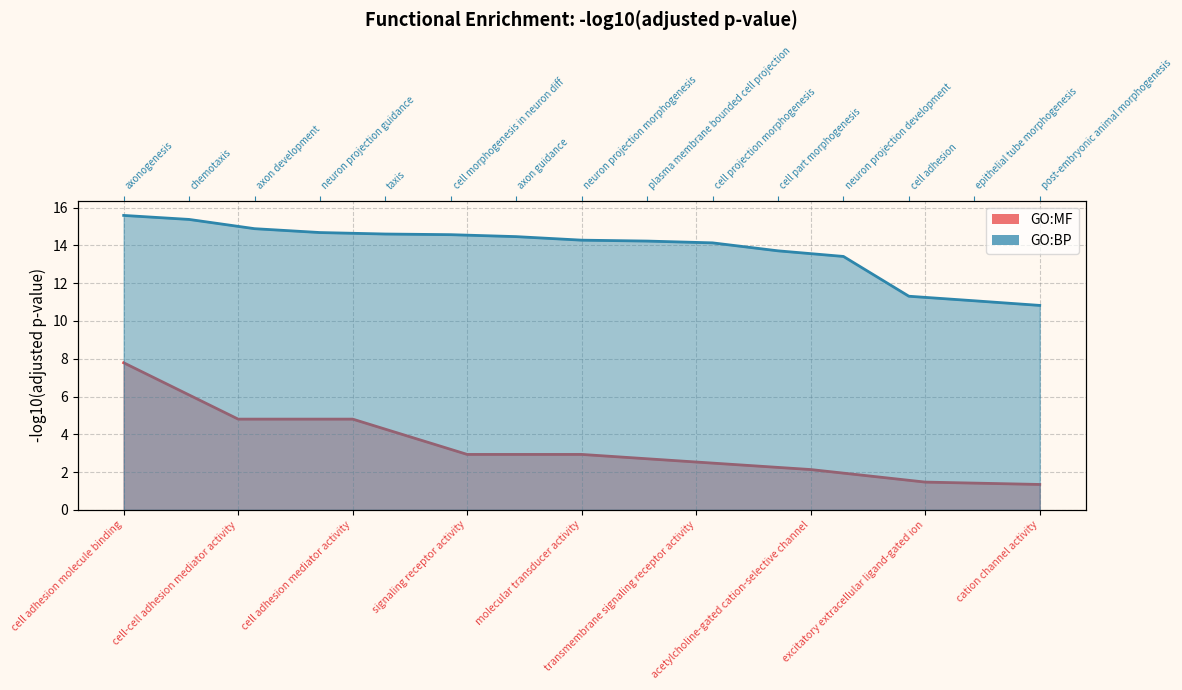

What is the maximum value shown in the chart?

7.8